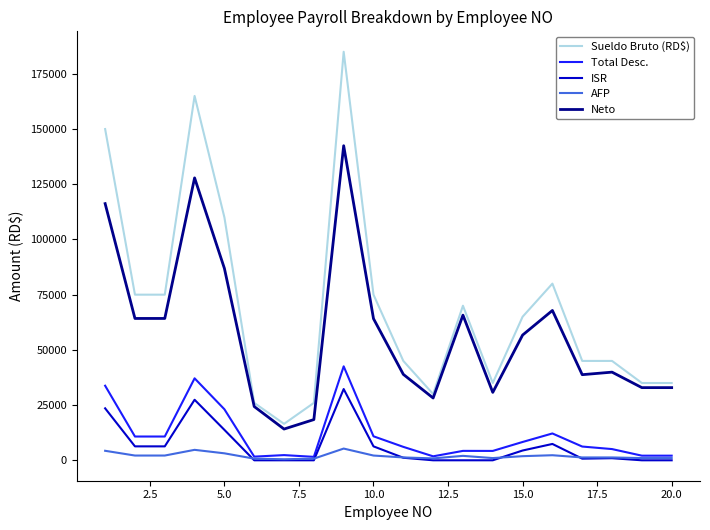

What is the minimum value for Sueldo Bruto (RD$)?

16500.0